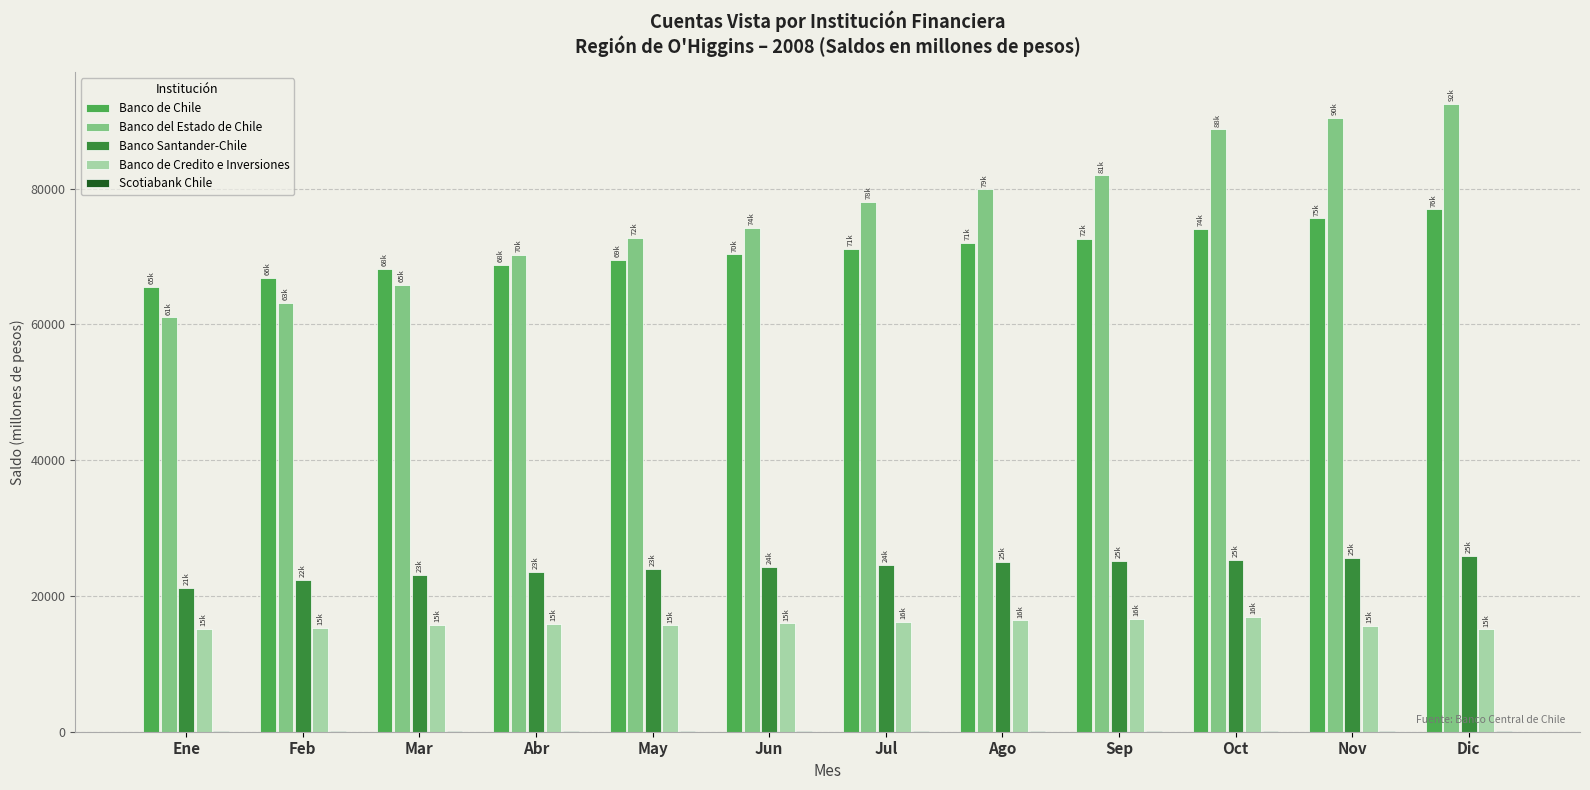

What is the maximum value for Banco del Estado de Chile?

92484